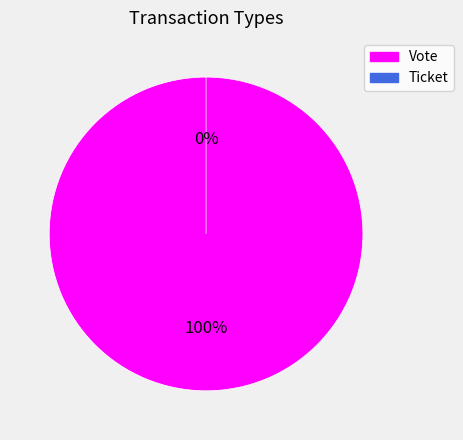

What percentage do Ticket and Vote together represent?

100.0%